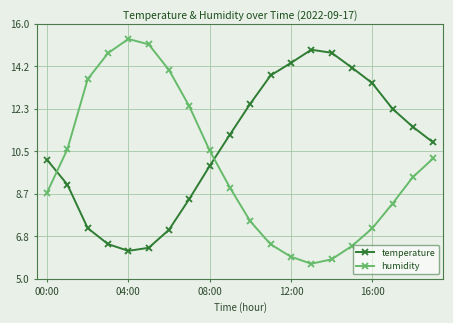

Rank the series by their maximum value, from highest to lowest.

humidity, temperature